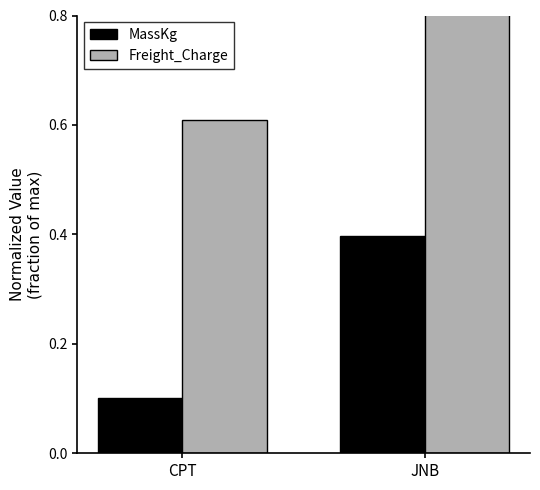

What position from the left is JNB?

2